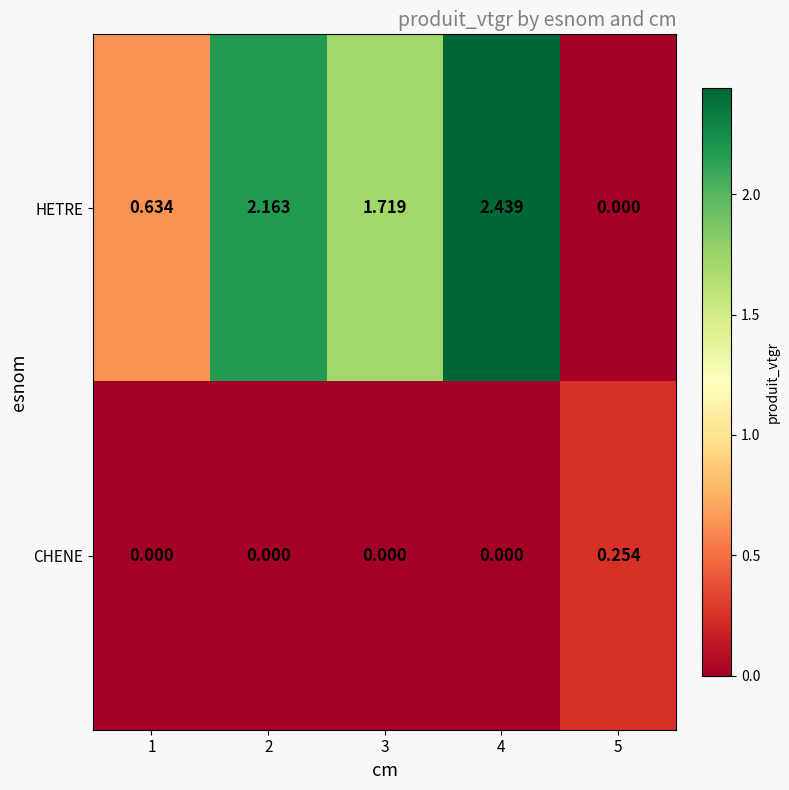

Between 2 and 4, which series saw the biggest shift?

HETRE